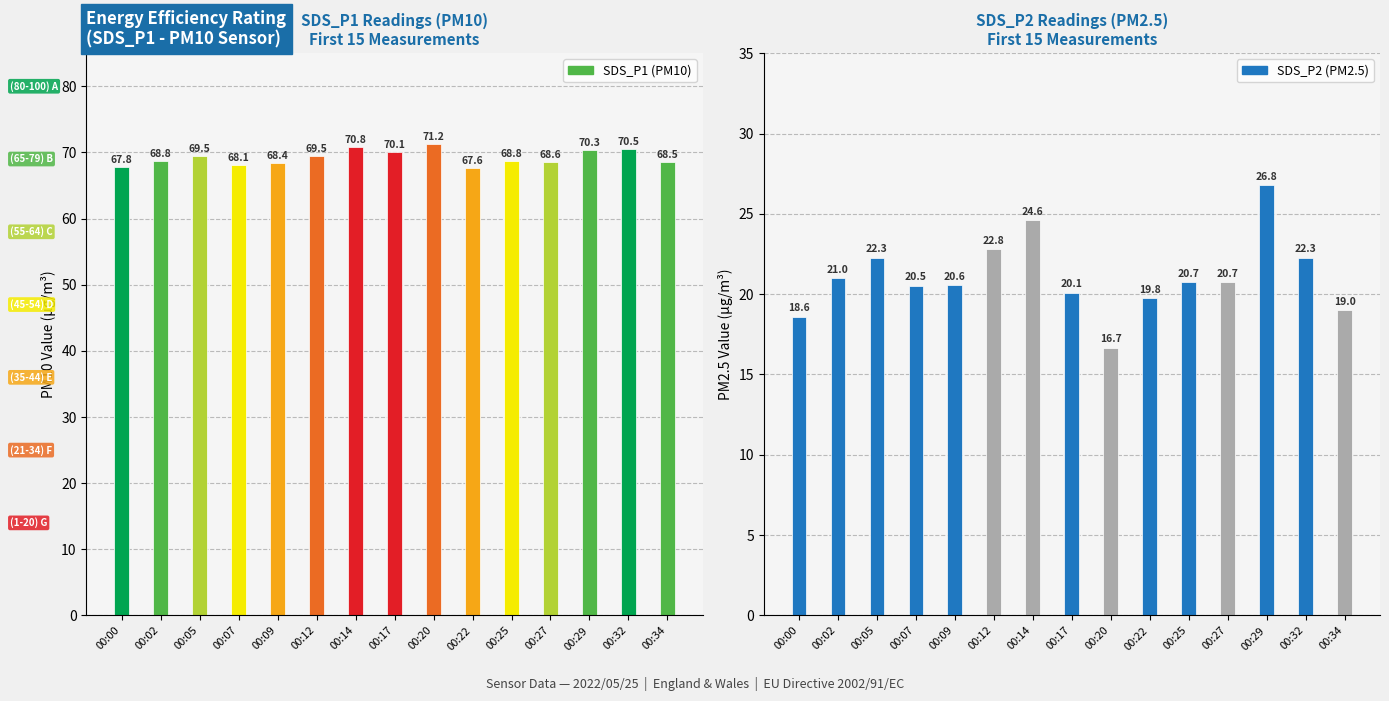

List the labels in order of SDS_P1 value, largest first.

00:20, 00:14, 00:32, 00:29, 00:17, 00:05, 00:12, 00:02, 00:25, 00:27, 00:34, 00:09, 00:07, 00:00, 00:22